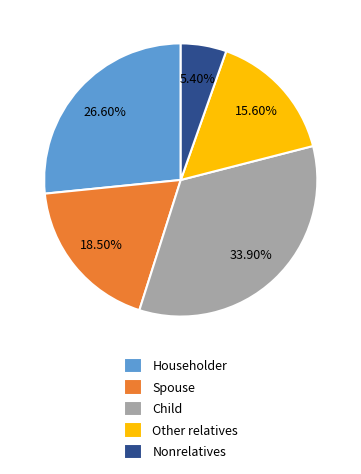

How much of the chart is everything except Householder?

73.4%